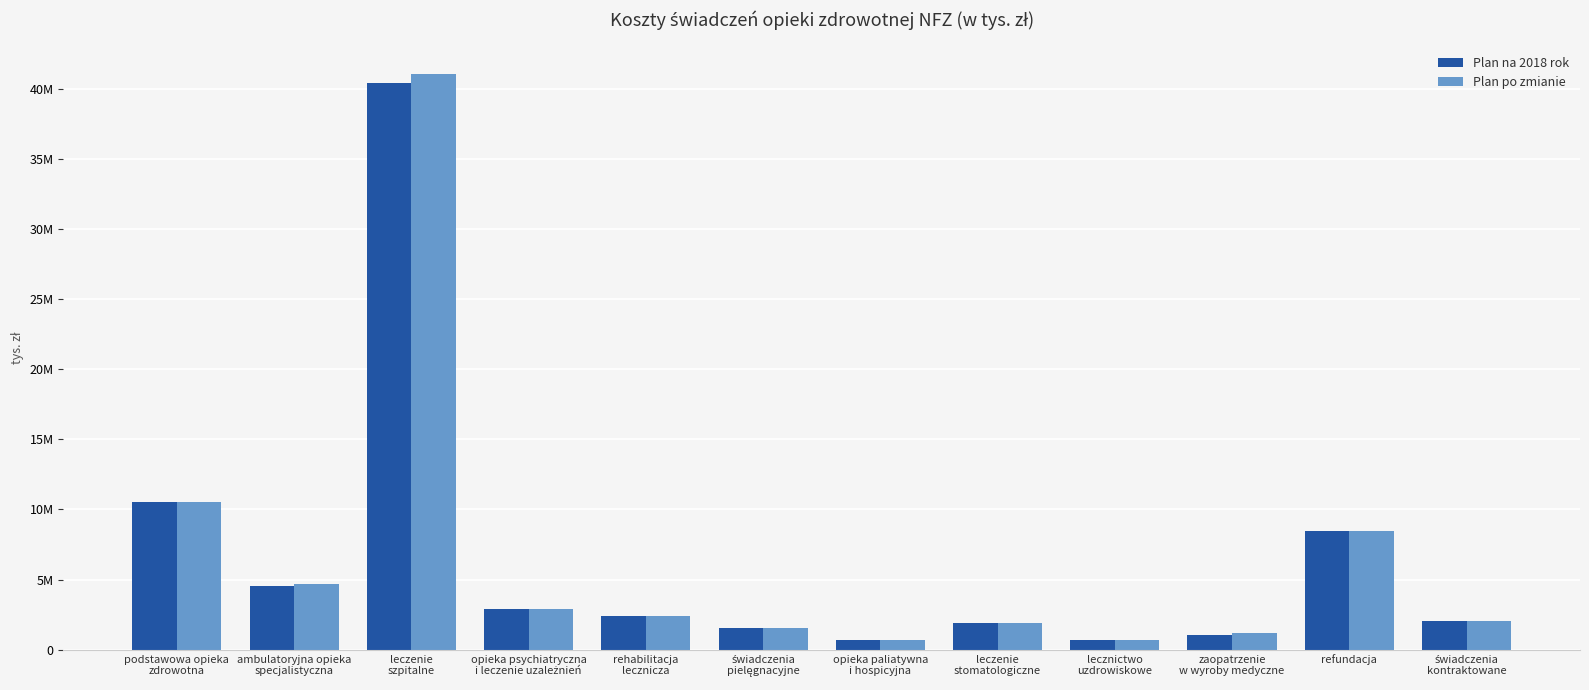

Reading left to right, list all the values displayed in this chart.

Plan na 2018 rok: podstawowa opieka
zdrowotna=10557295	ambulatoryjna opieka
specjalistyczna=4525818	leczenie
szpitalne=40401386	opieka psychiatryczna
i leczenie uzależnień=2909944	rehabilitacja
lecznicza=2401300	świadczenia
pielęgnacyjne=1576715	opieka paliatywna
i hospicyjna=711703	leczenie
stomatologiczne=1881920	lecznictwo
uzdrowiskowe=686124	zaopatrzenie
w wyroby medyczne=1066269	refundacja=8432076	świadczenia
kontraktowane=2035317
Plan po zmianie: podstawowa opieka
zdrowotna=10557295	ambulatoryjna opieka
specjalistyczna=4703627	leczenie
szpitalne=41055642	opieka psychiatryczna
i leczenie uzależnień=2912690	rehabilitacja
lecznicza=2402422	świadczenia
pielęgnacyjne=1578544	opieka paliatywna
i hospicyjna=713366	leczenie
stomatologiczne=1881920	lecznictwo
uzdrowiskowe=686748	zaopatrzenie
w wyroby medyczne=1204769	refundacja=8432076	świadczenia
kontraktowane=2056174